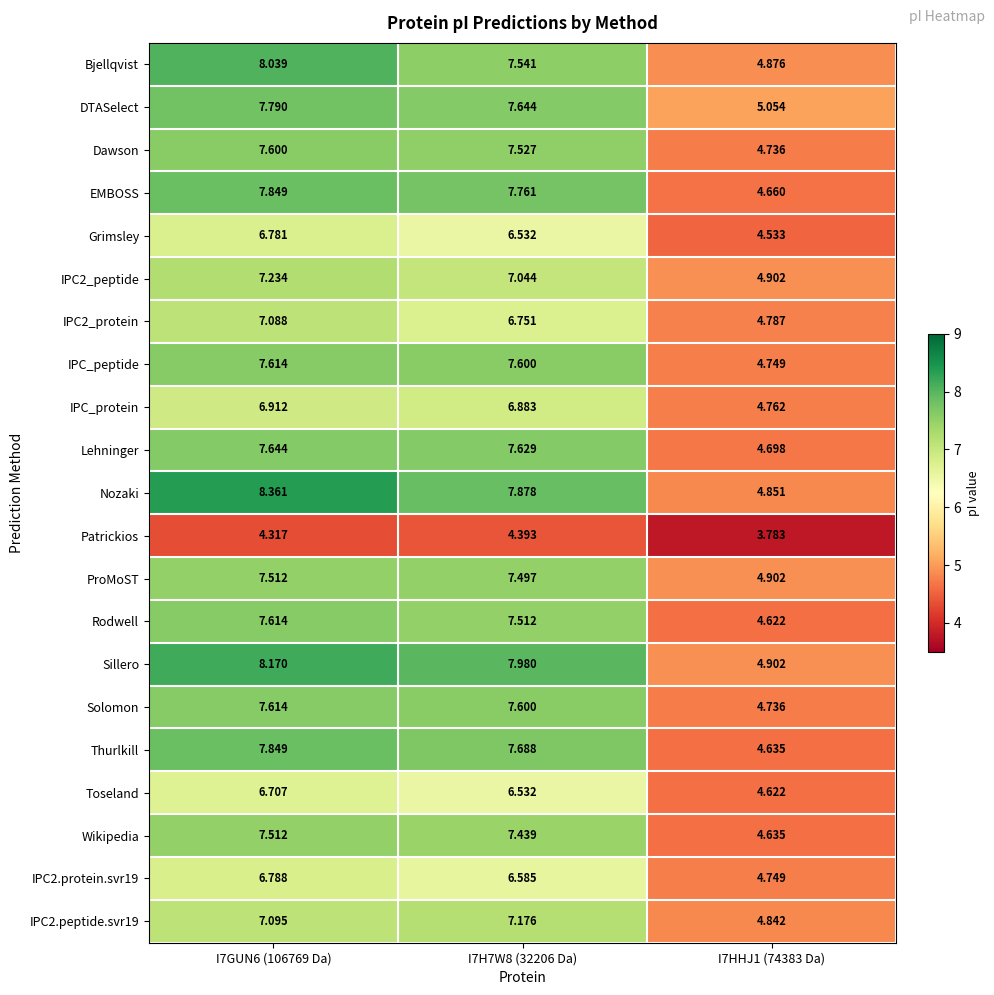

Which series has the largest total across all categories?

Nozaki